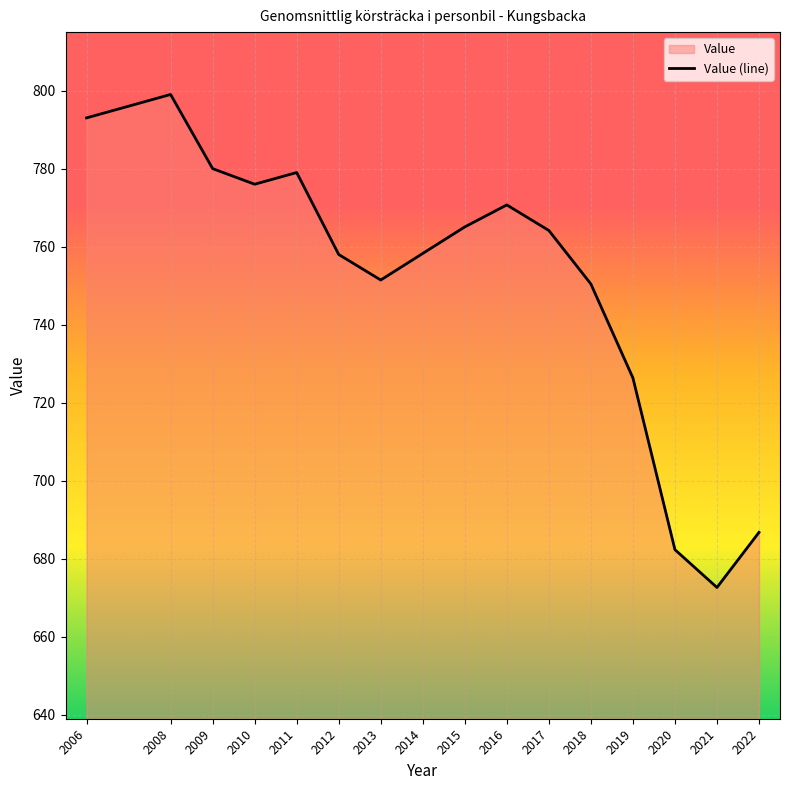

How many points are lower than both their immediate neighbors (excluding endpoints)?

3